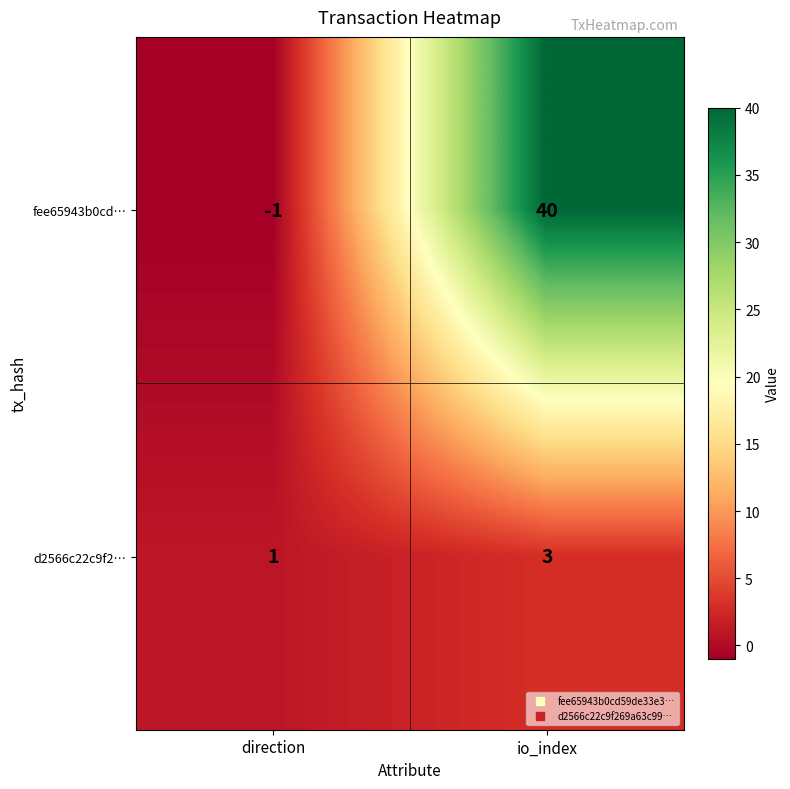

Count the number of data series in this chart.

2